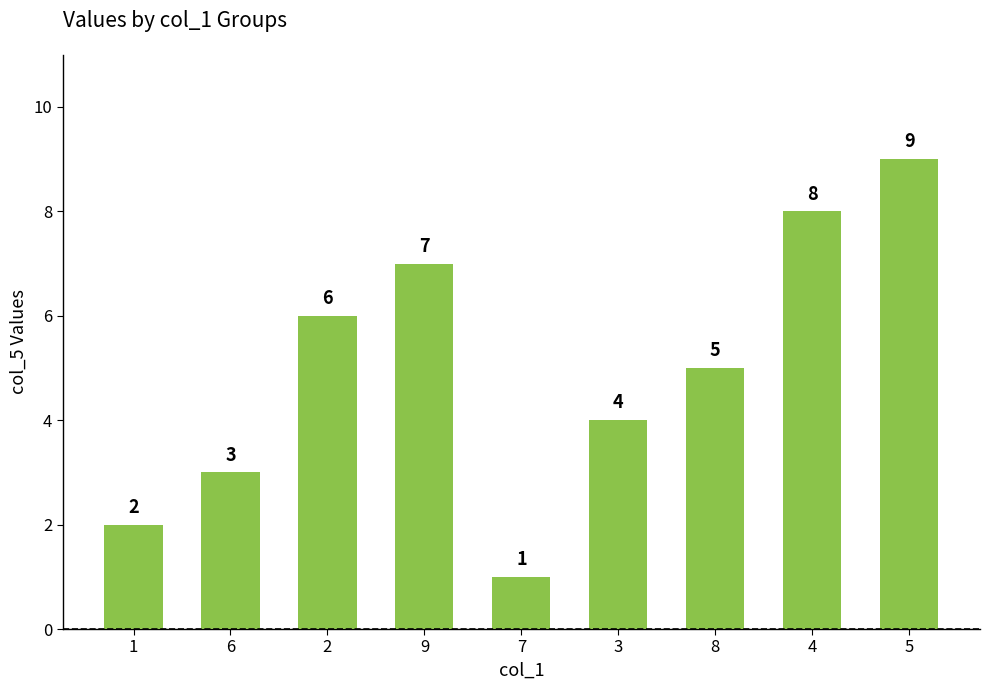

What is the difference between the values at 6 and 7?

2